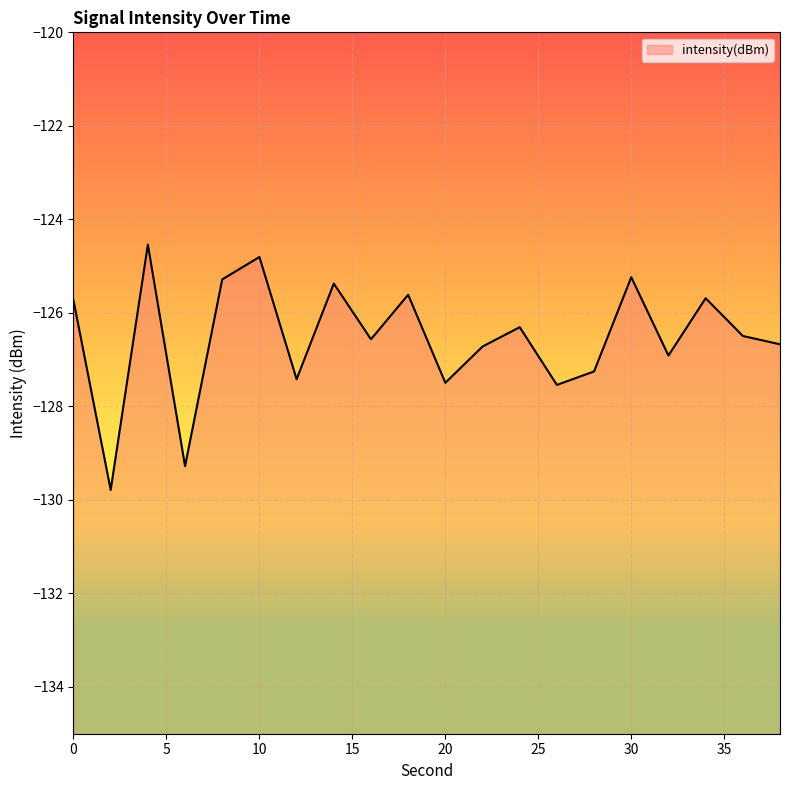

The chart shows a value of -125.2 at 30. True or false?

True